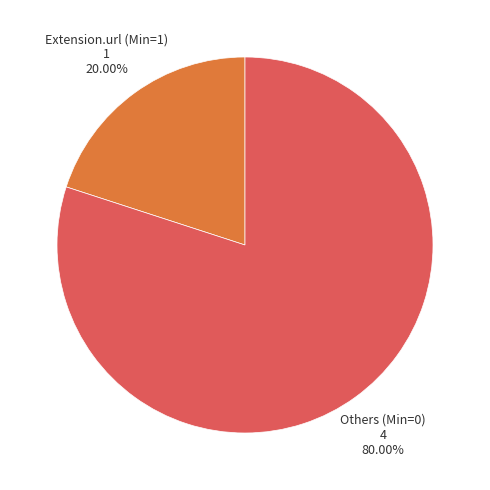

Do Others (Min=0) and Extension.url (Min=1) together represent more than half of the pie?

Yes